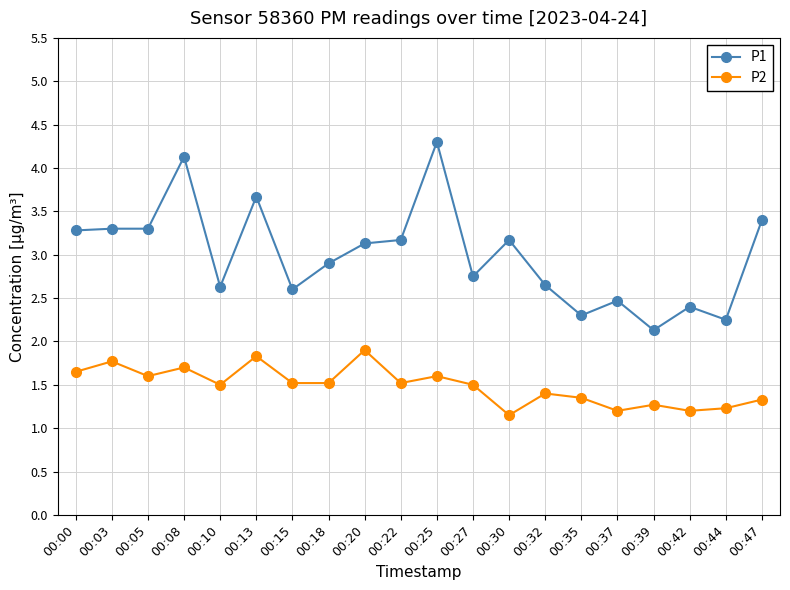

True or false: P1 has more than 0 points higher than both neighbors.

True